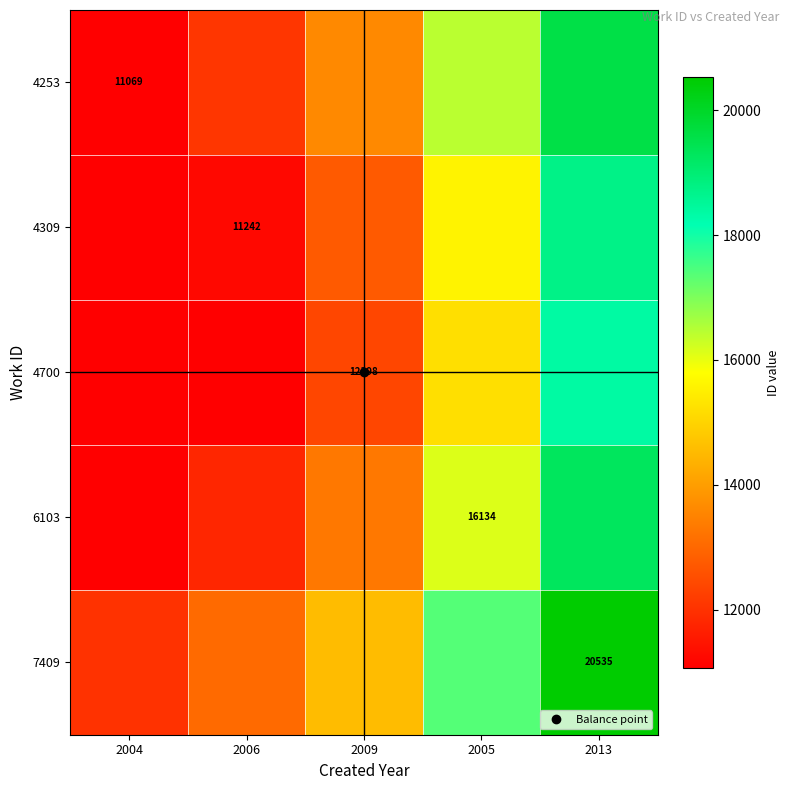

What is the total value across all series at 2004?

56291.6